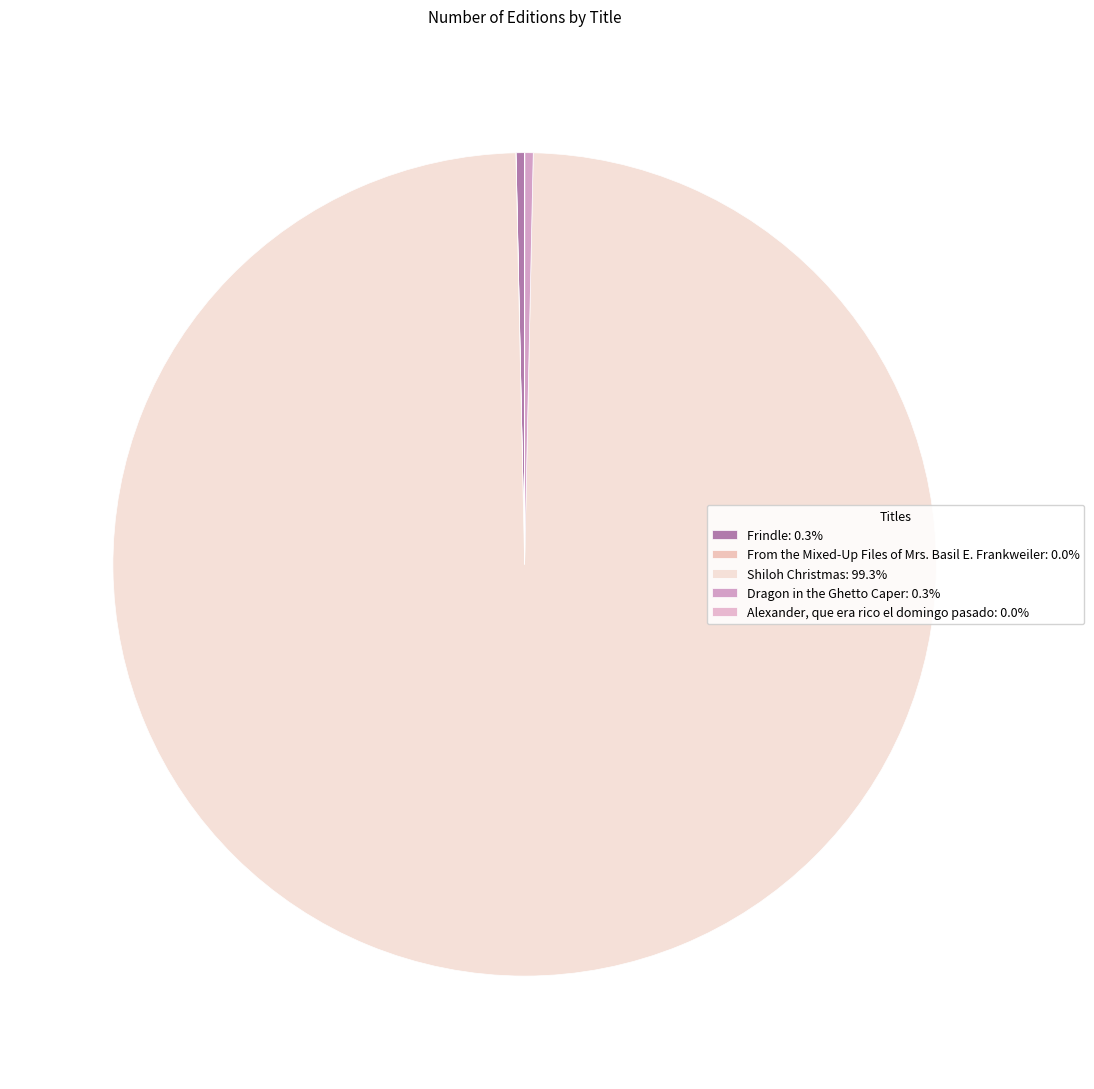

Which category has the biggest portion of the pie?

Shiloh Christmas